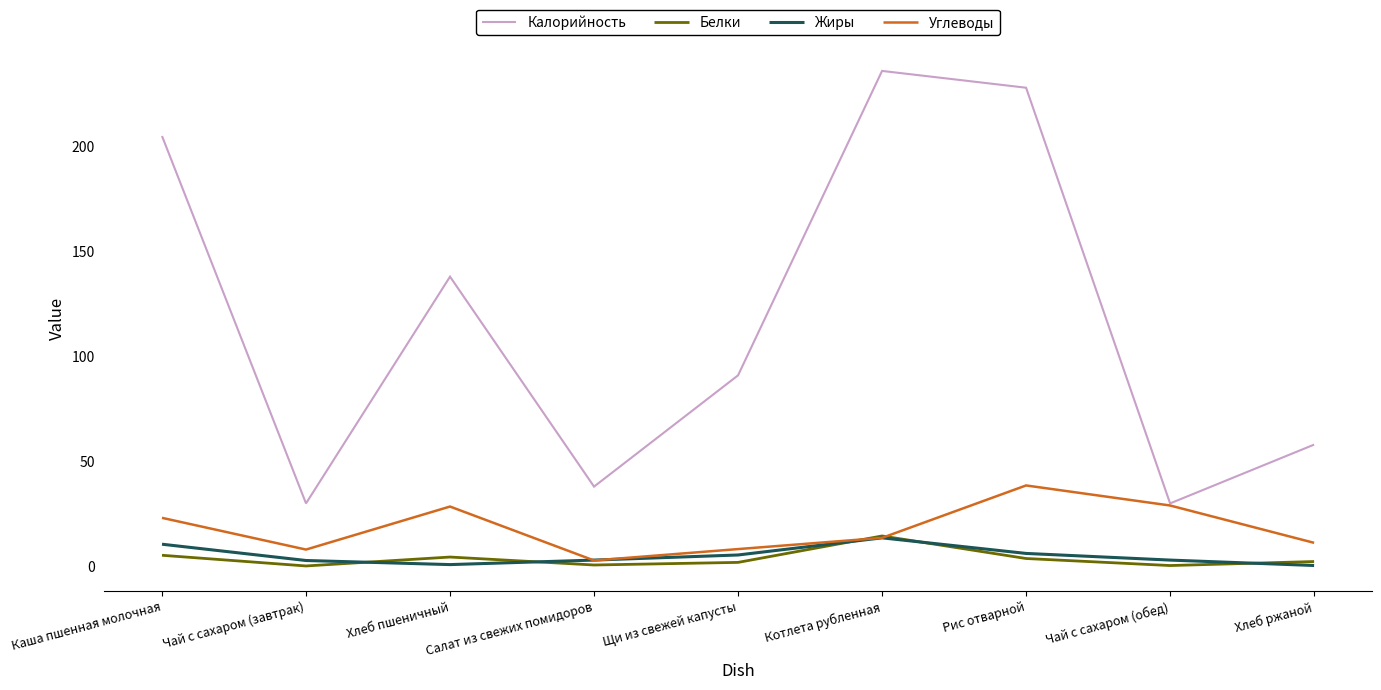

How many interior local valleys does the Жиры series have?

1